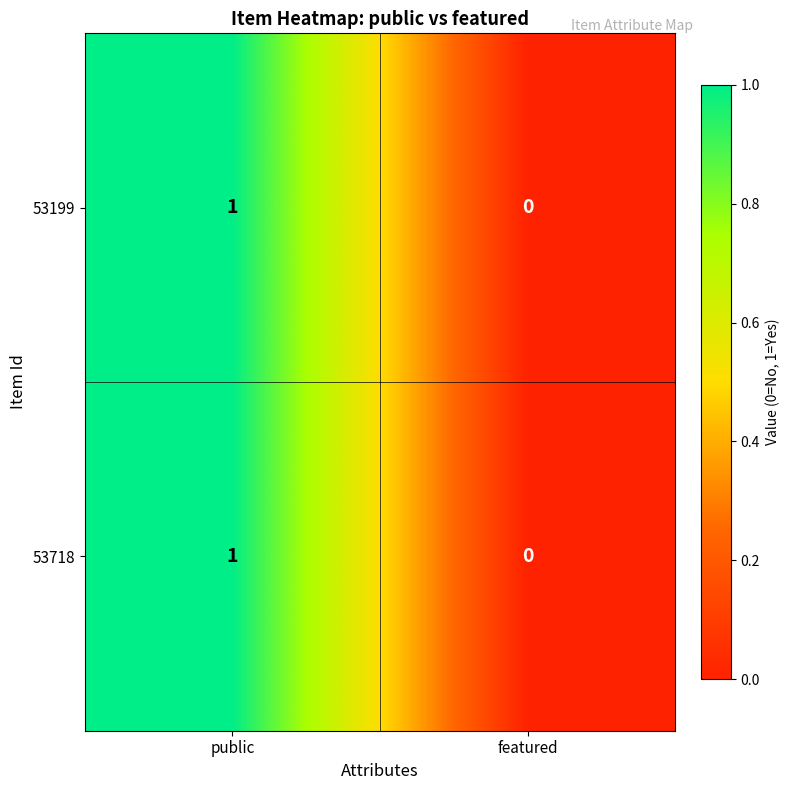

Which label corresponds to the smallest value in the chart?

featured